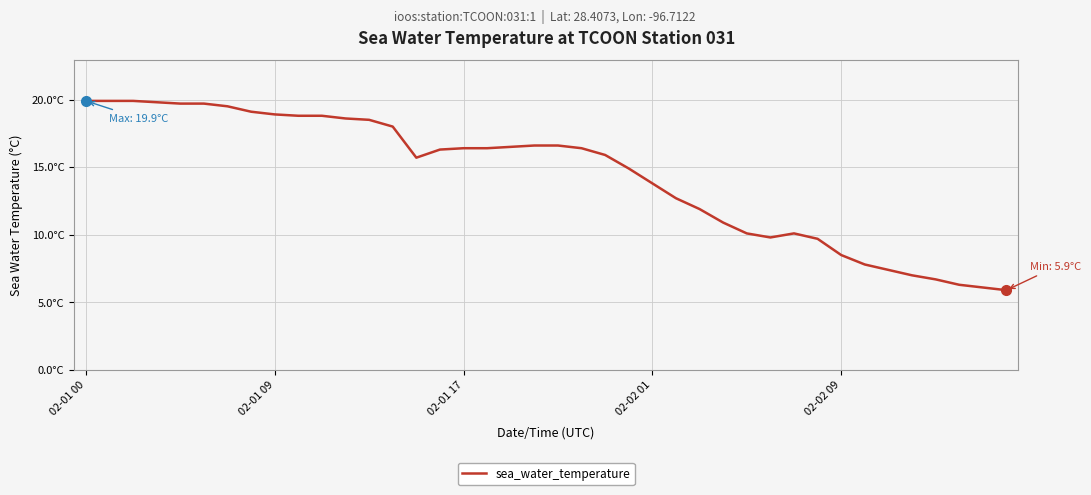

Is this an area chart (filled region under the line)?

No